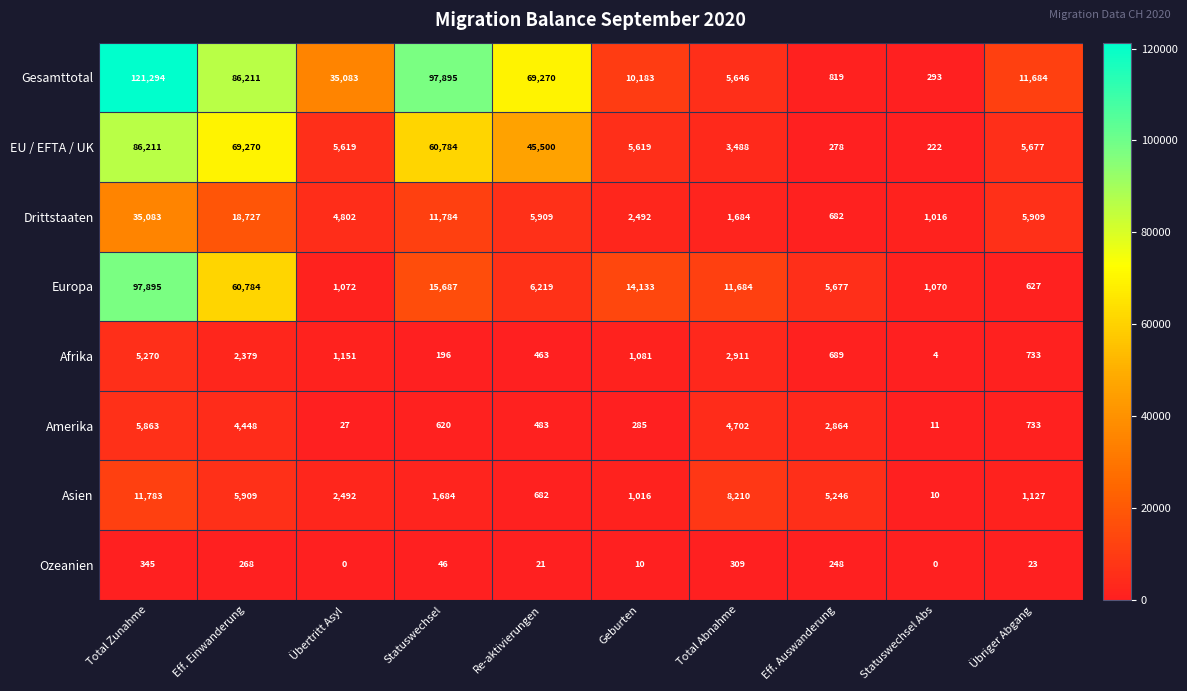

What is the sum of the Asien values at Geburten and Übertritt Asyl?

3508